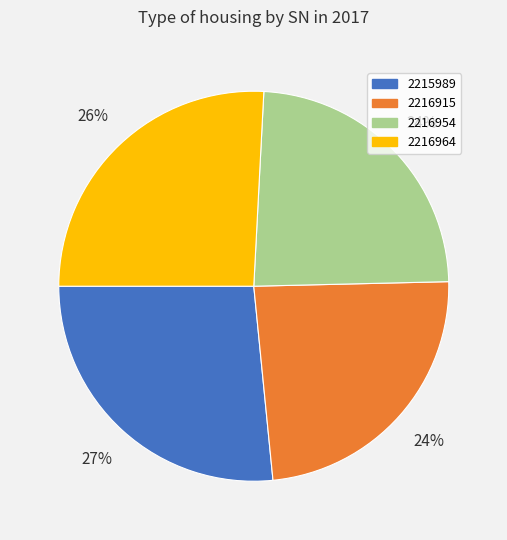

What percentage is the 2216954 slice, to the nearest percent?

24%